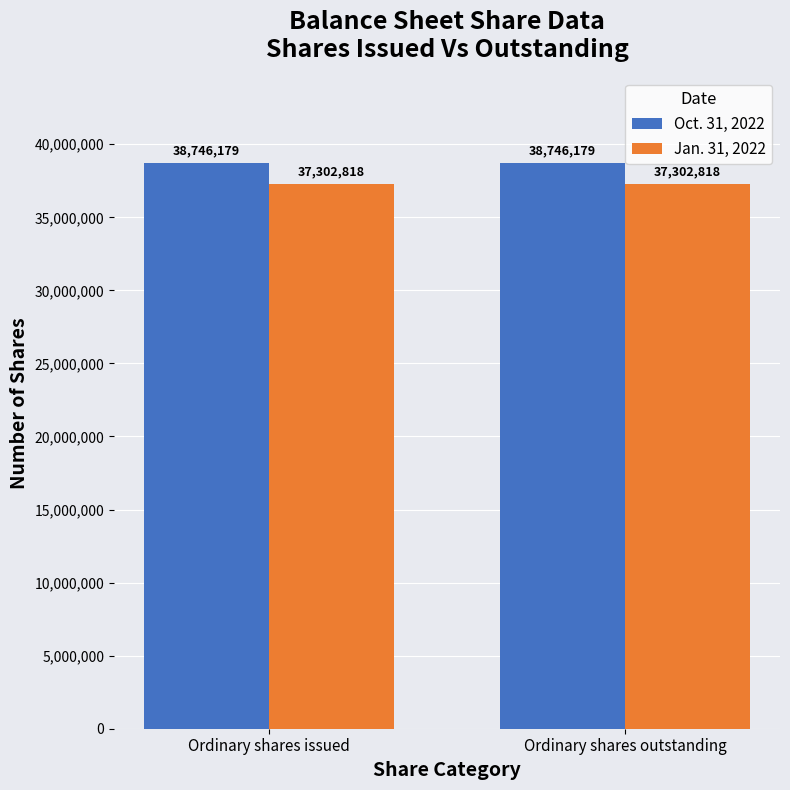

Reading right to left, transcribe all the data shown in this chart.

Oct. 31, 2022: Ordinary shares outstanding=38746179	Ordinary shares issued=38746179
Jan. 31, 2022: Ordinary shares outstanding=37302818	Ordinary shares issued=37302818